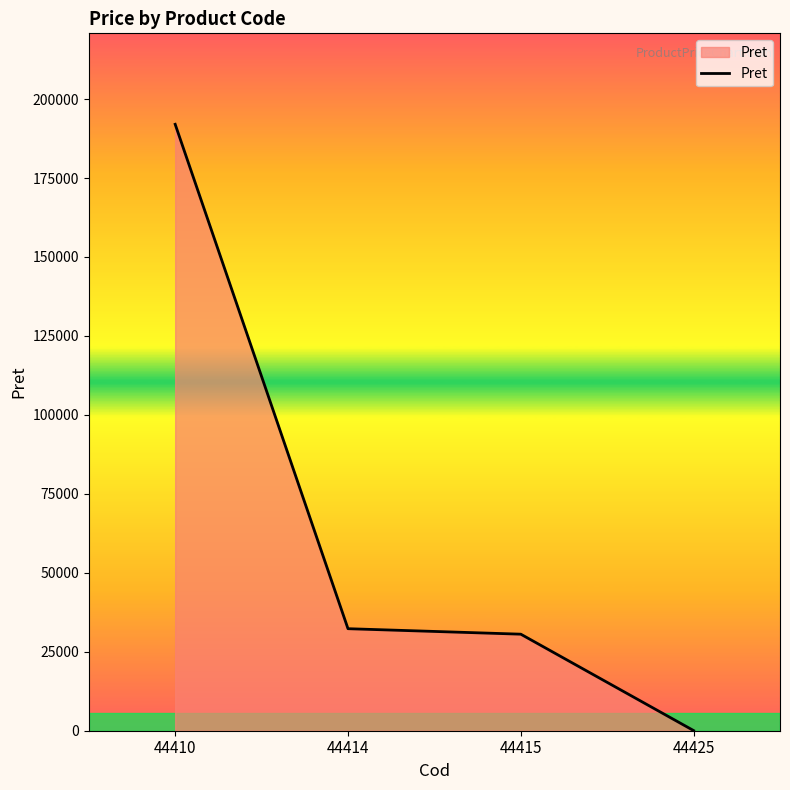

The chart shows a value of 127678.6 at 44410. True or false?

False